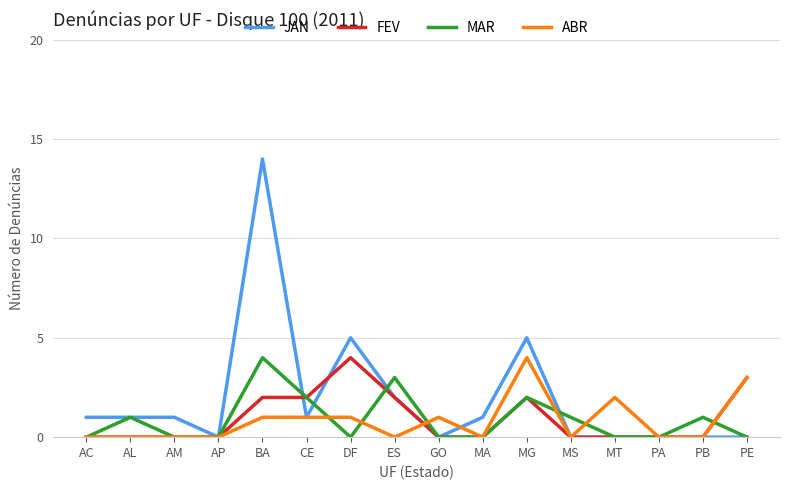

Which series has the largest total across all categories?

JAN